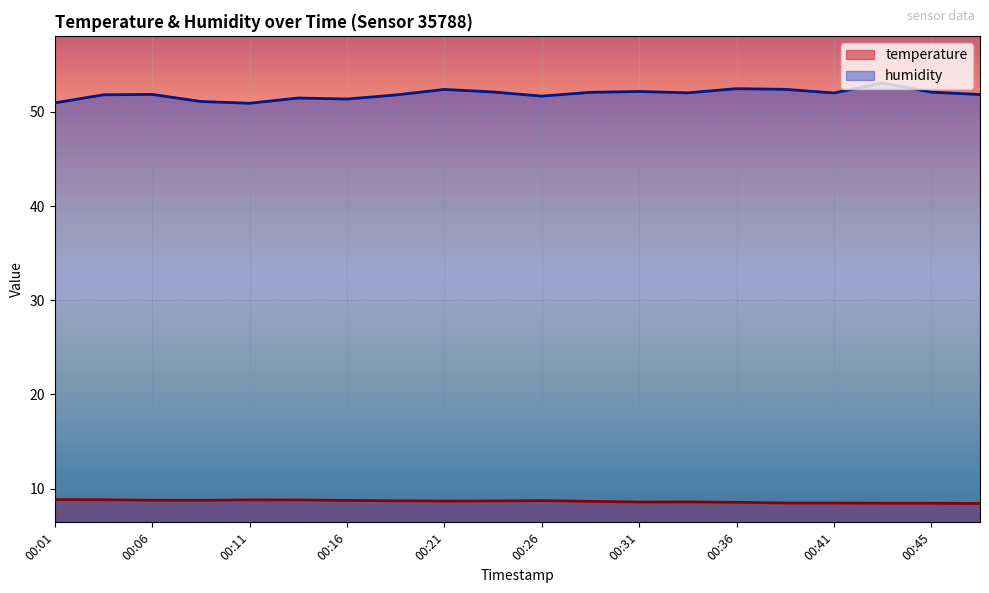

In temperature, how many points are lower than both neighbors (excluding endpoints)?

3